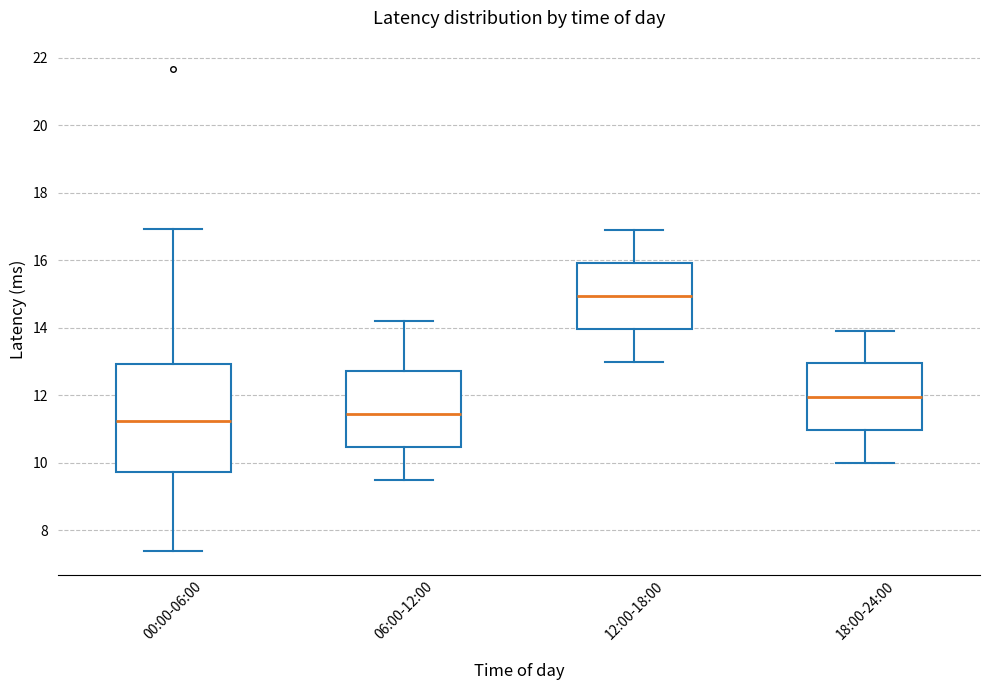

Reading left to right, transcribe this box plot: for each box, give where its median line is, the range the box spans, and where its two whiskers end, as read against the y-axis. The values are not printed on the chart, so give them approximately, as read against the axis.

00:00-06:00: median 11.2, box 9.8 to 13.0, whiskers 7.4 to 17.0
06:00-12:00: median 11.4, box 10.4 to 12.8, whiskers 9.6 to 14.2
12:00-18:00: median 15.0, box 14.0 to 16.0, whiskers 13.0 to 17.0
18:00-24:00: median 12.0, box 11.0 to 13.0, whiskers 10.0 to 14.0